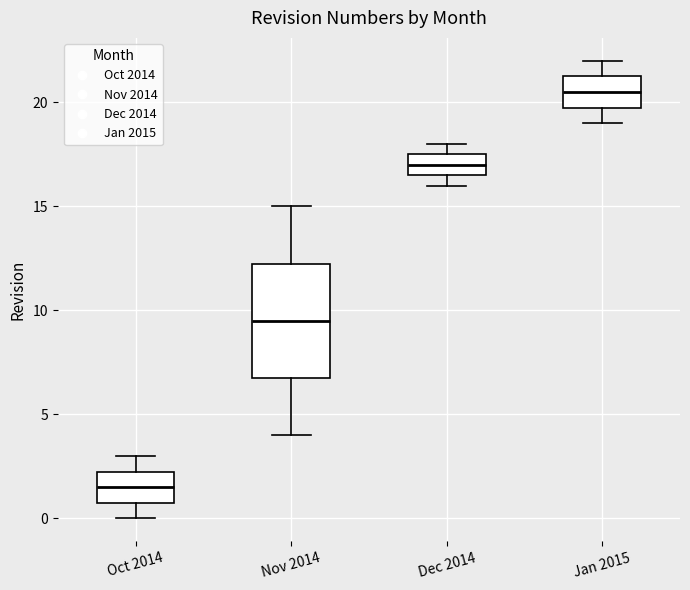

Reading left to right, read every box against the y-axis: the position of its median line, the range the box covers, and the ends of its whiskers. The values are not printed on the chart, so give them approximately, as read against the axis.

Oct 2014: median 1.5, box 1.0 to 2.5, whiskers 0.0 to 3.0
Nov 2014: median 9.5, box 7.0 to 12.5, whiskers 4.0 to 15.0
Dec 2014: median 17.0, box 16.5 to 17.5, whiskers 16.0 to 18.0
Jan 2015: median 20.5, box 20.0 to 21.5, whiskers 19.0 to 22.0